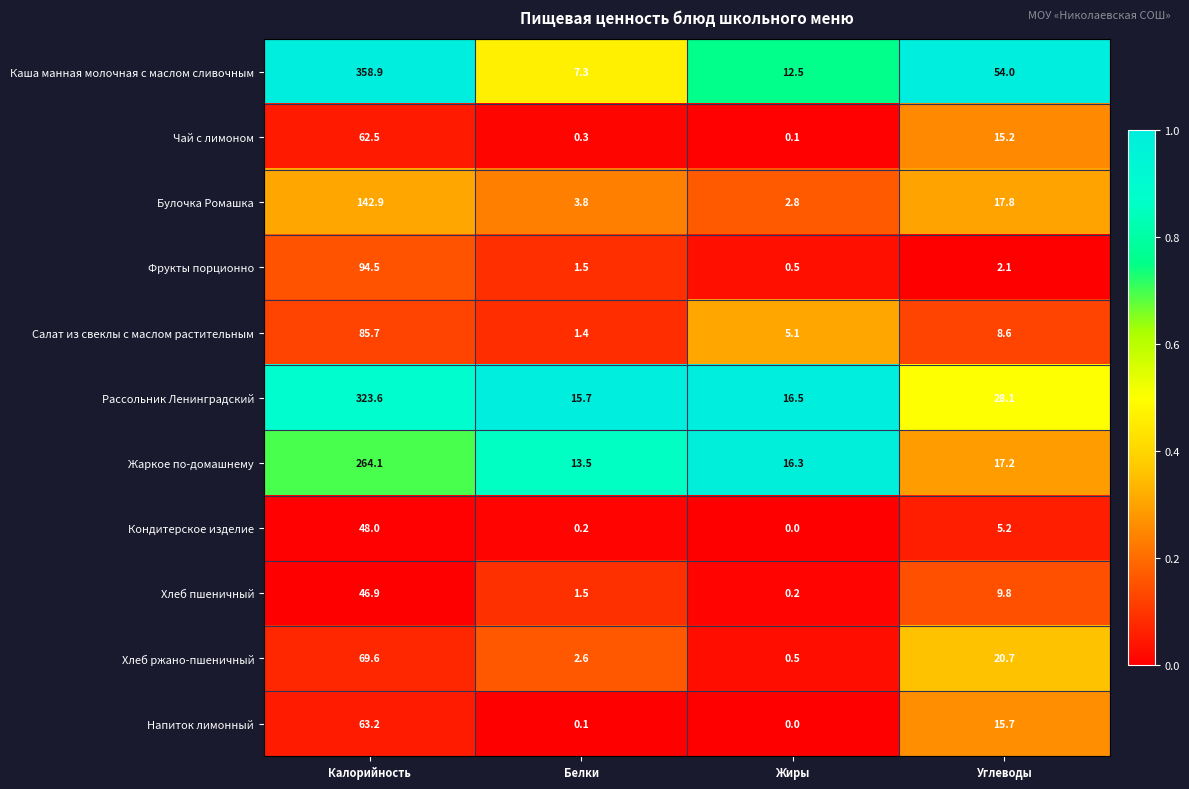

What is the minimum value for Жаркое по-домашнему?

13.5